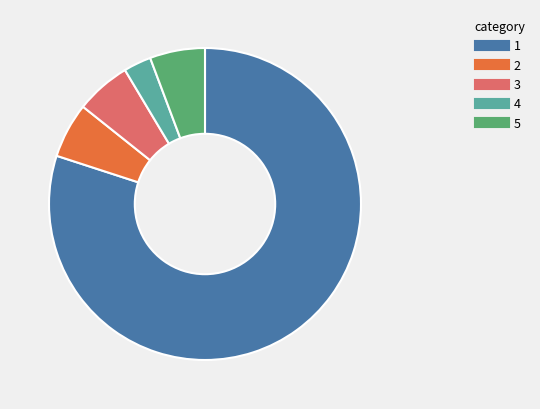

Count the number of slices in the pie.

5